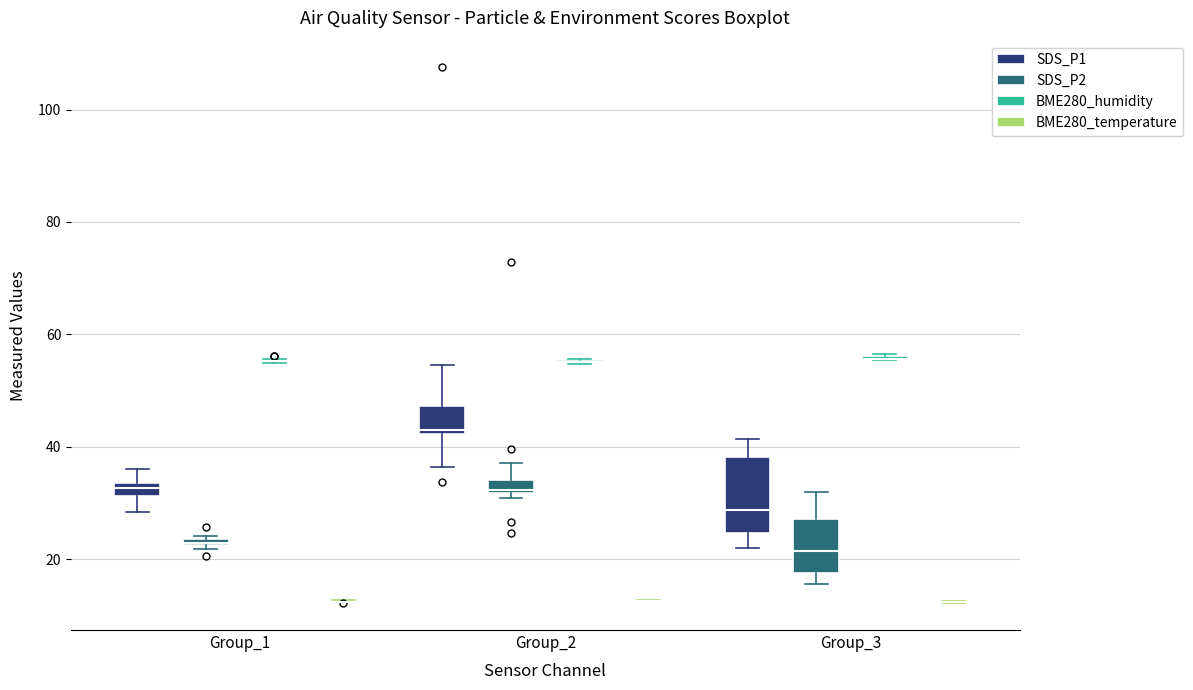

Which box is the tallest, from its lower edge to its upper edge?

Group_3 (SDS_P1)